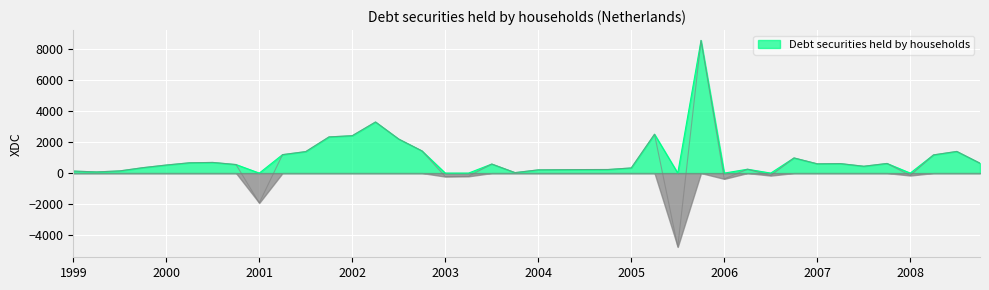

What is the average value?

728